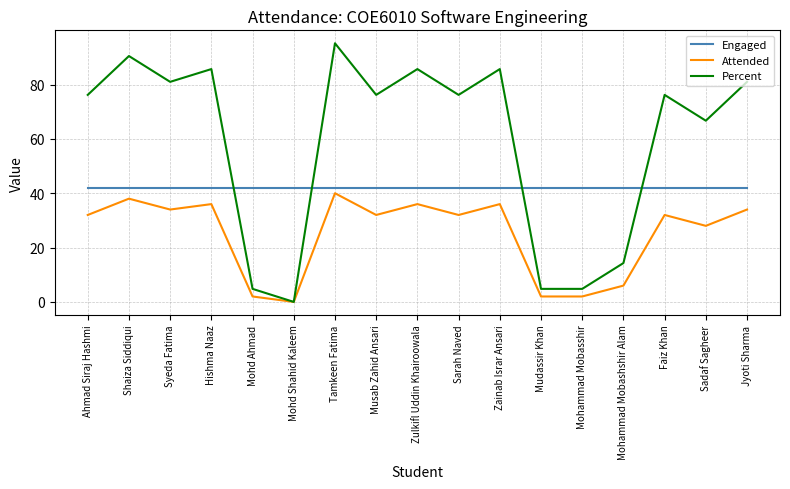

Is it true that Percent equals 30.4 at Sadaf Sagheer?

False